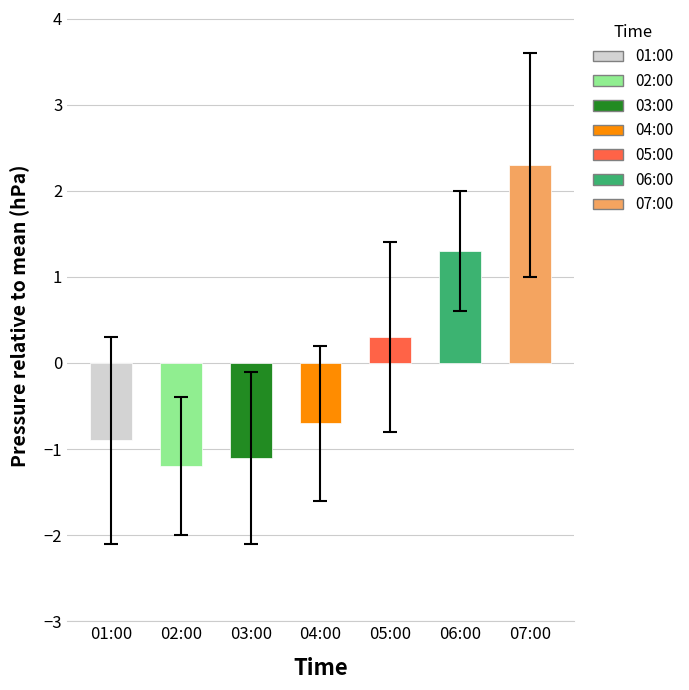

Count the number of data series in this chart.

1